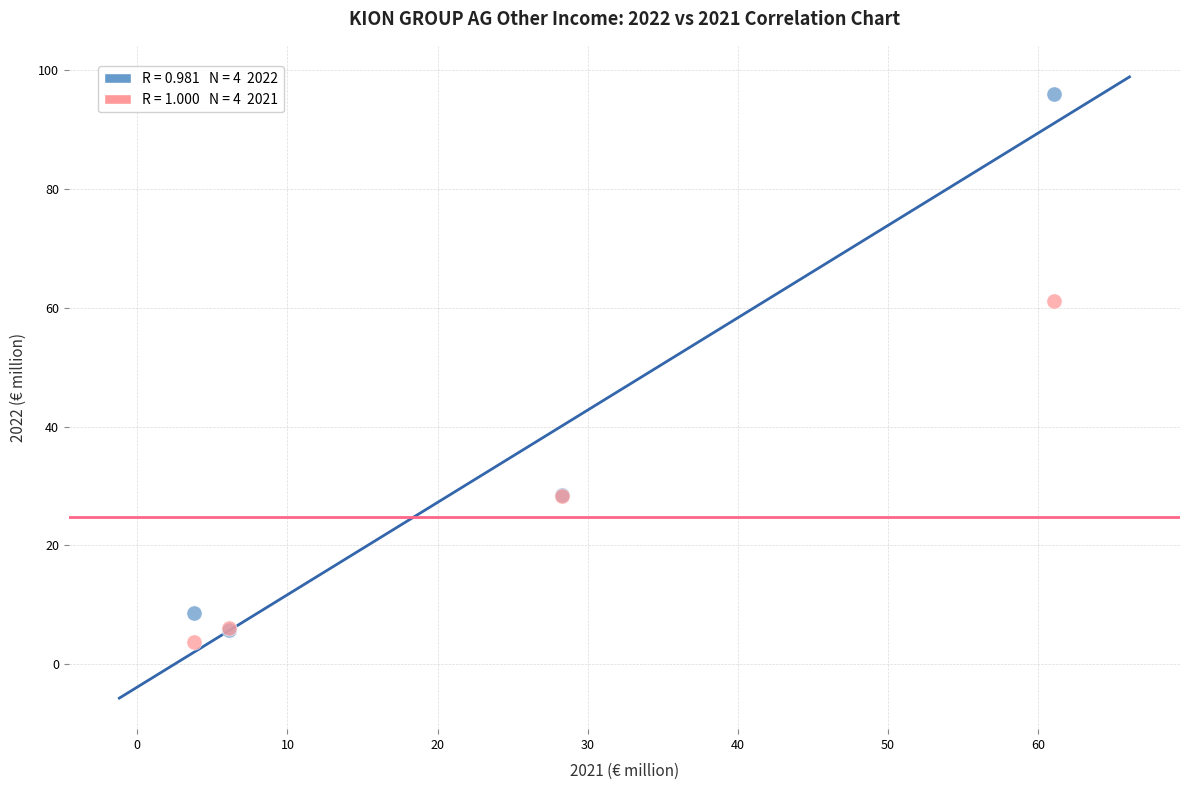

Across all series, what Y value is closest to 49?

61.1